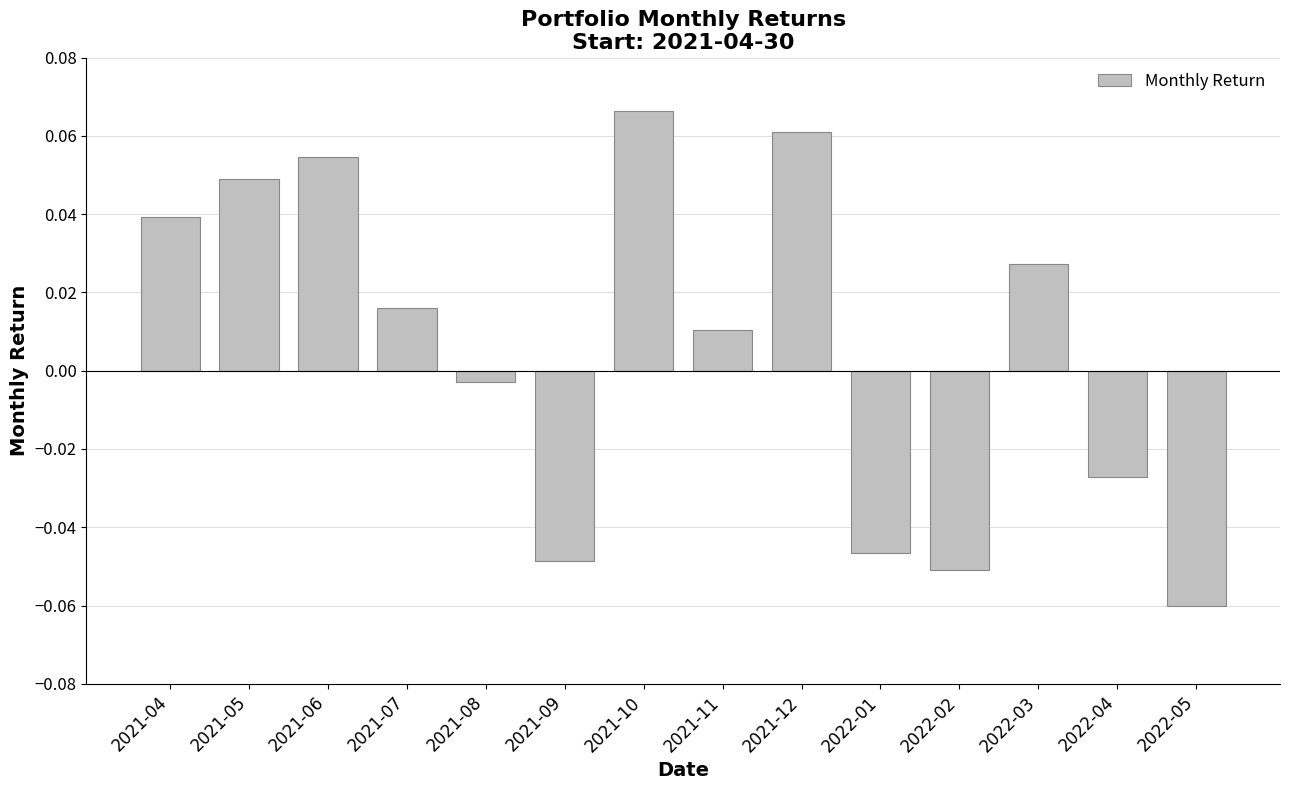

Which has a higher value, 2021-06 or 2021-04?

2021-06